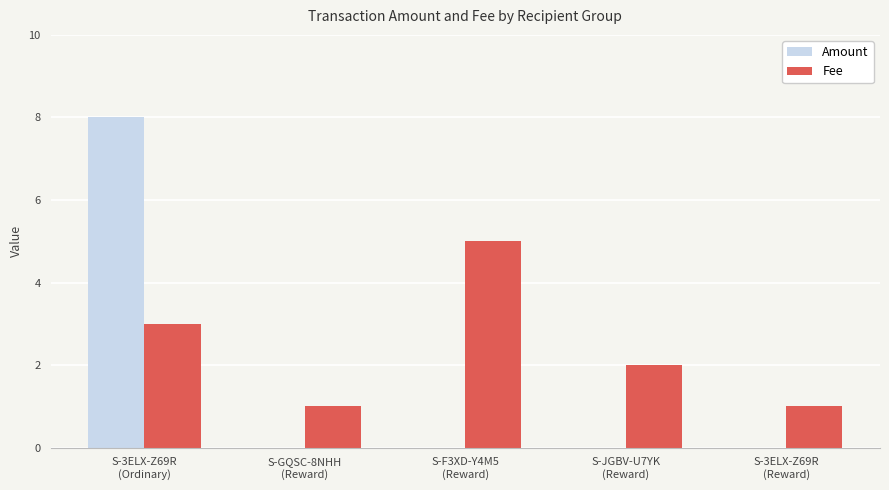

What is the spread (max minus min) of values at S-3ELX-Z69R
(Reward)?

1.0